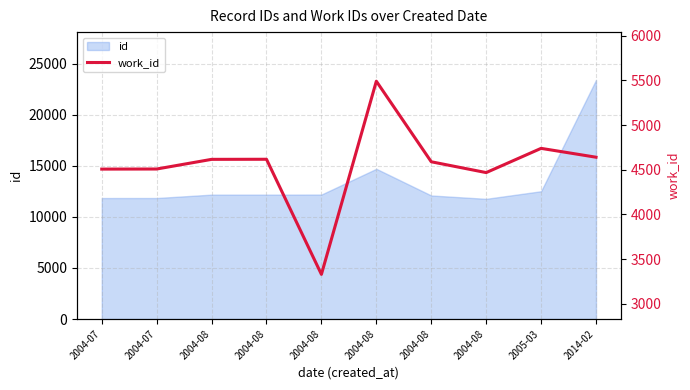

The chart shows a value of 7944 at 2005-03. True or false?

False